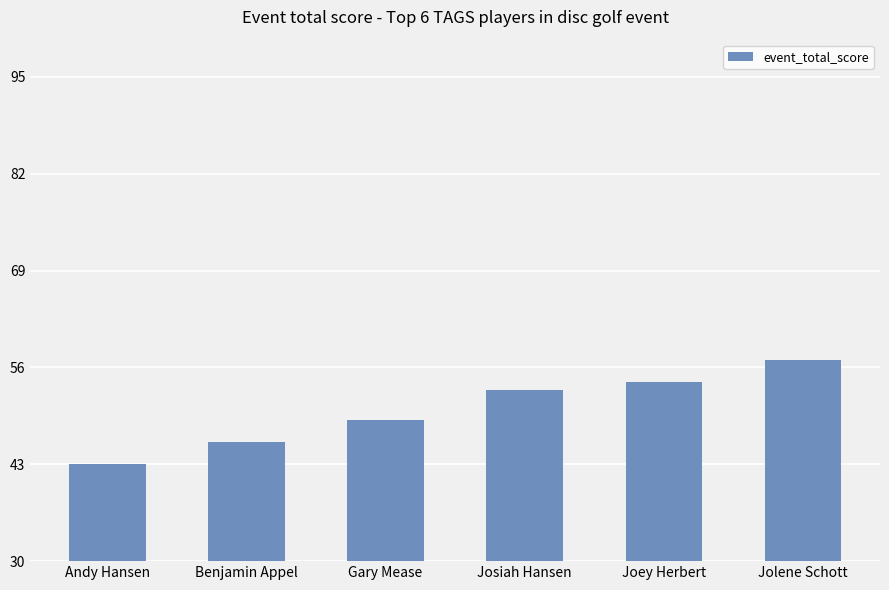

What is the value of the 5th bar from the left?

54